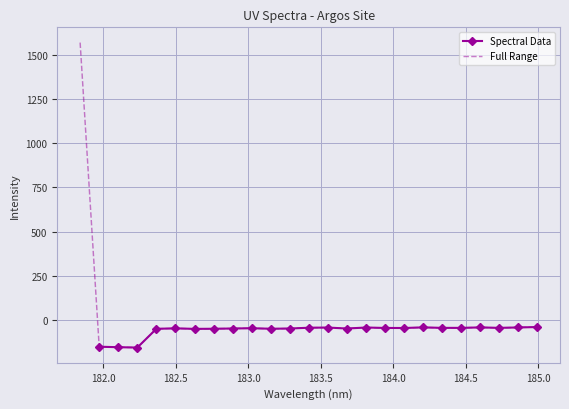

Reading left to right, list all the values displayed in this chart.

181.8418=1569.0	181.9732053322=-151.2	182.1045947288=-154.1	182.2359681898=-156.0	182.3673257152=-50.0	182.498667305=-47.4	182.6299929592=-50.4	182.7613026778=-49.7	182.8925964608=-48.3	183.0238743082=-46.7	183.15513622=-49.7	183.2863821962=-48.3	183.4176122368=-43.9	183.5488263418=-42.9	183.6800245112=-48.4	183.811206745=-42.7	183.9423730432=-45.1	184.0735234058=-45.4	184.2046578328=-42.0	184.3357763242=-44.7	184.46687888=-44.7	184.5979655002=-42.1	184.7290361848=-44.6	184.8600909338=-42.3	184.9911297472=-40.1